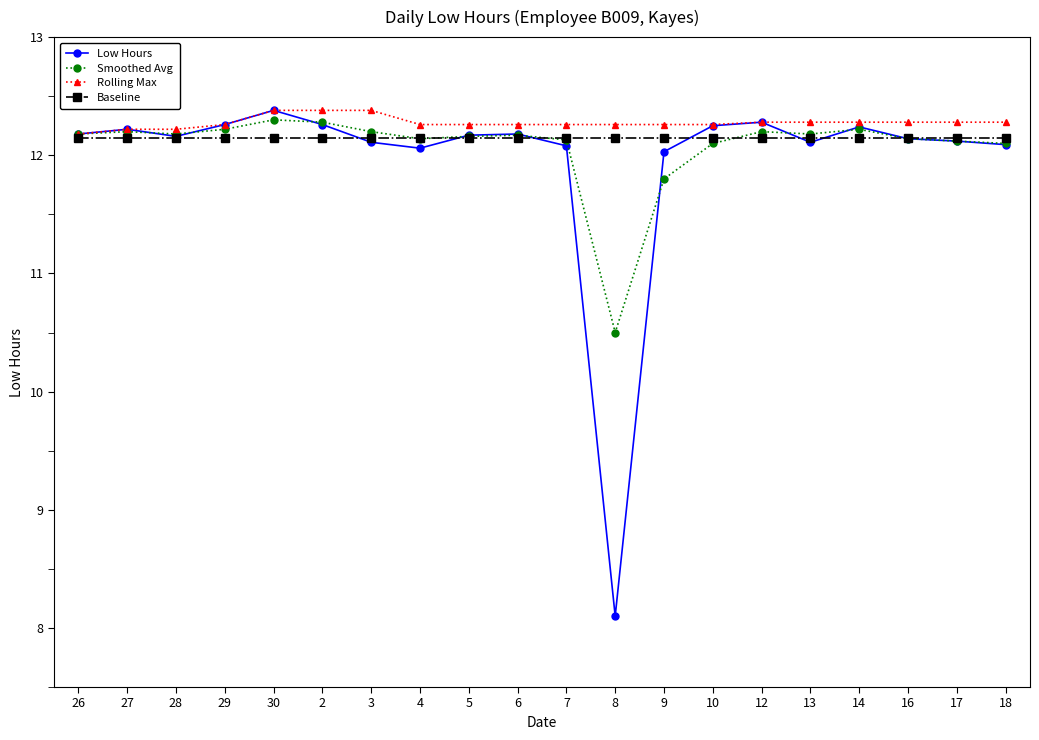

True or false: Baseline has a value of 12.2 at 18.

True